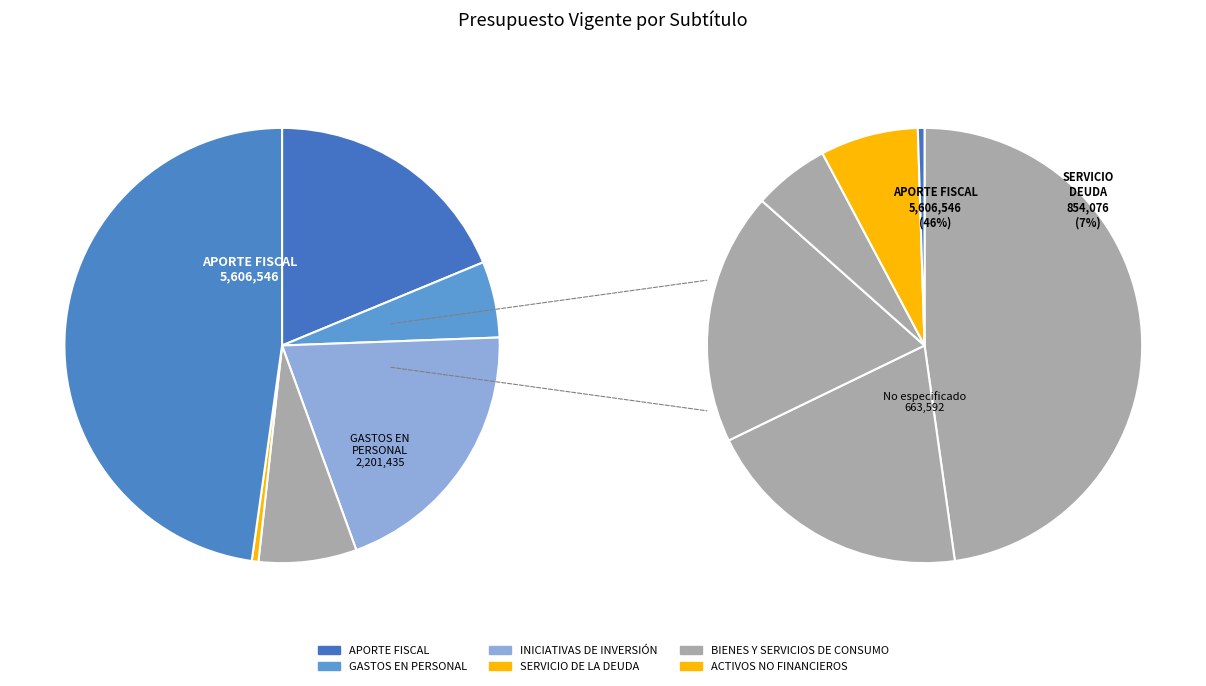

Is there a majority slice in this chart?

No